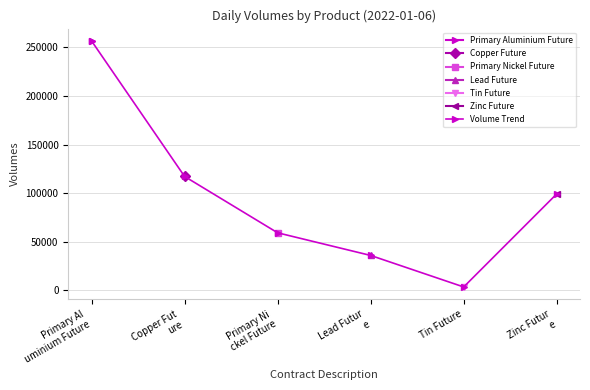

How many lines are shown in the chart?

1